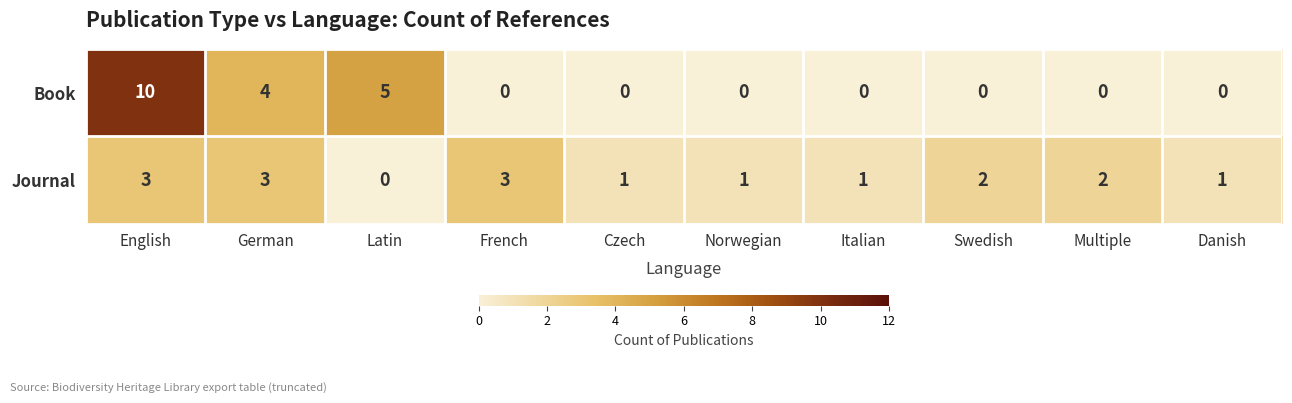

Which series changed the most between Czech and Swedish?

Journal